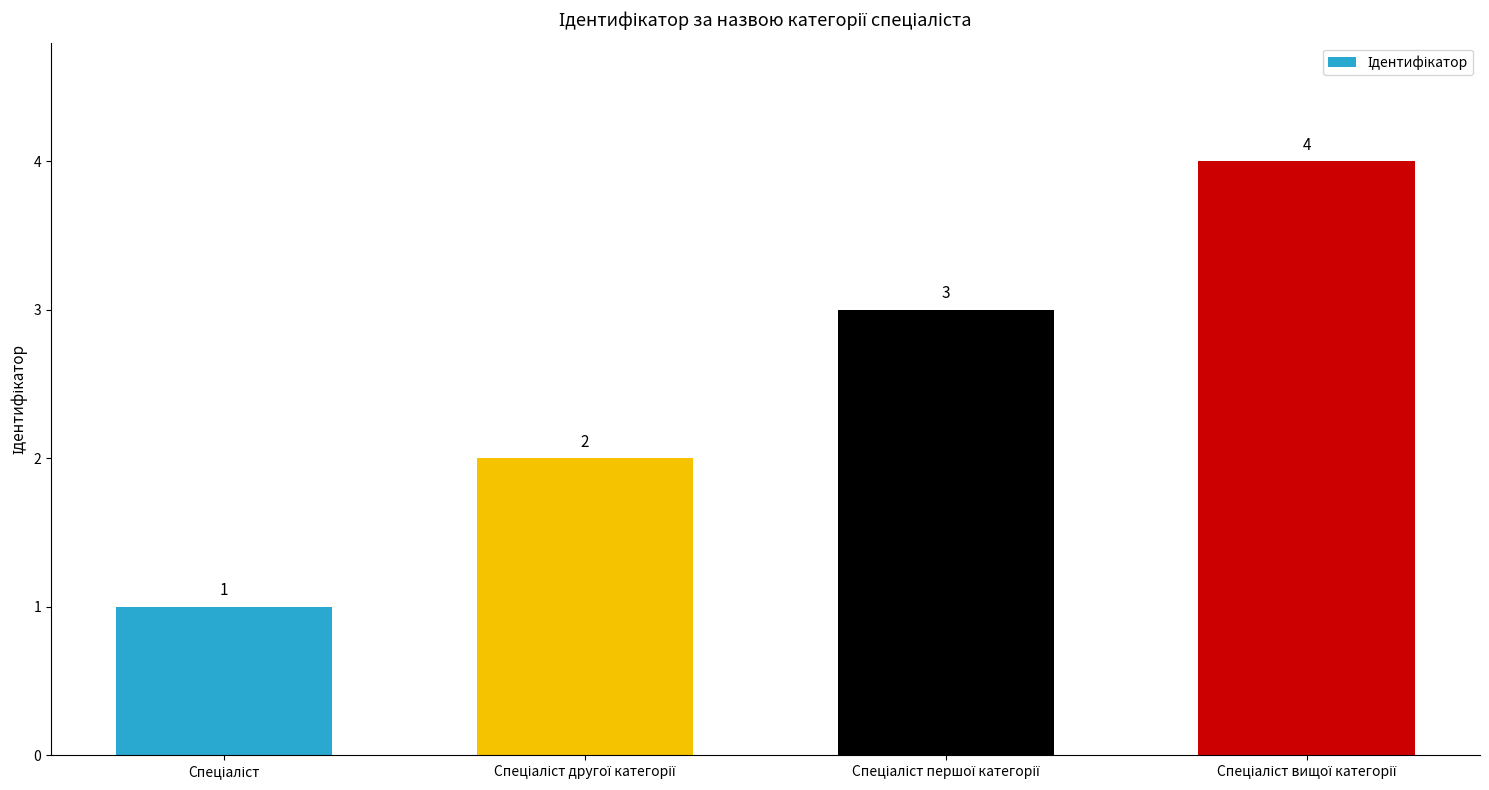

What is the smallest value displayed?

1